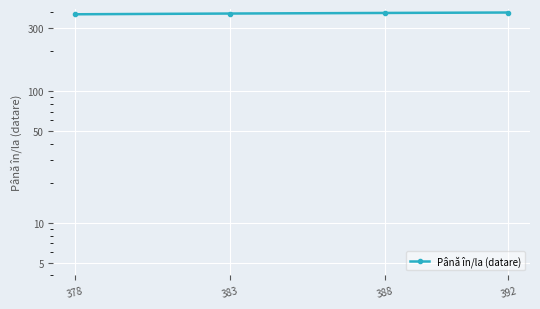

Is it true that the value at 383 is 388?

True